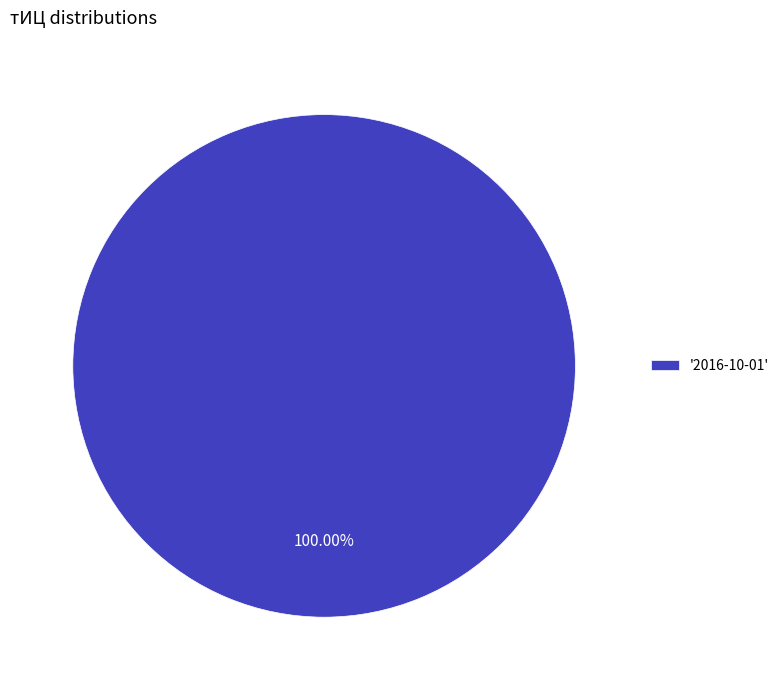

Is there a majority slice in this chart?

Yes